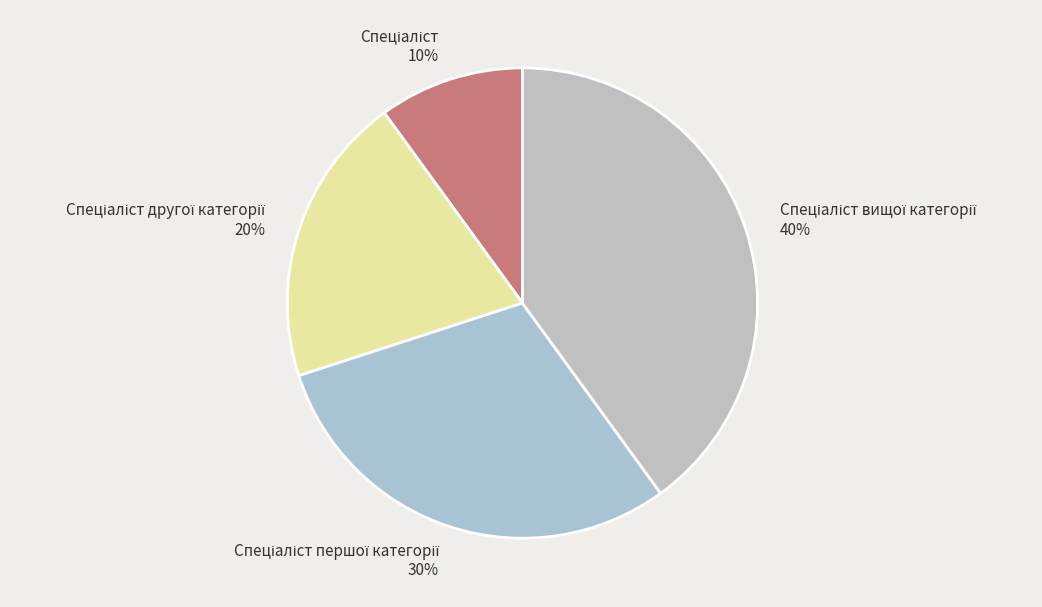

To the nearest percent, what is the difference between the largest and smallest slice percentages?

30%